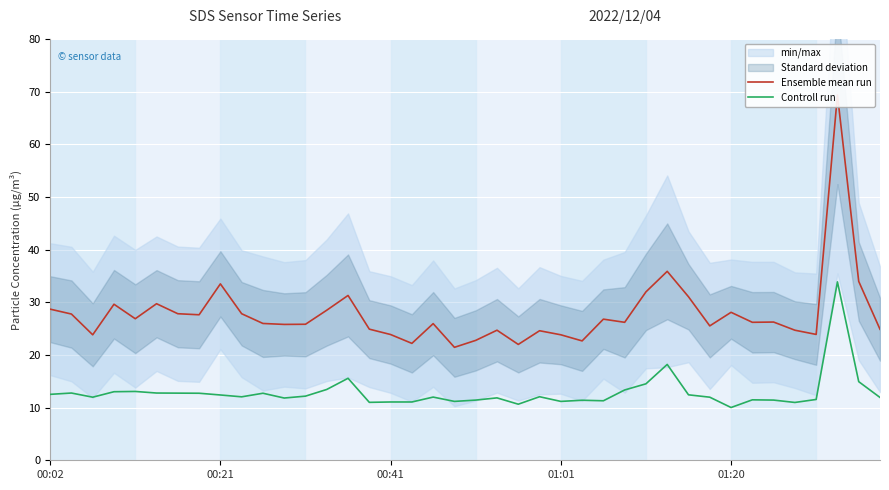

What is the maximum value for Controll run?

33.9